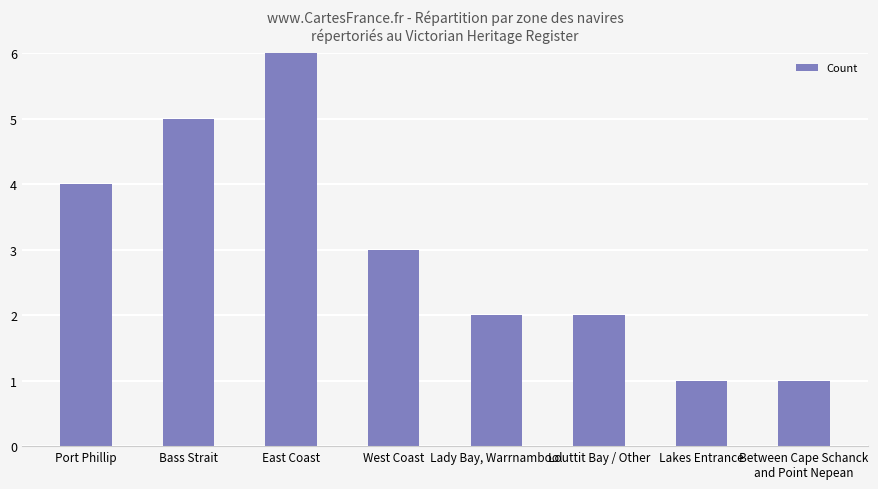

What is the label of the 3rd bar from the right?

Louttit Bay / Other